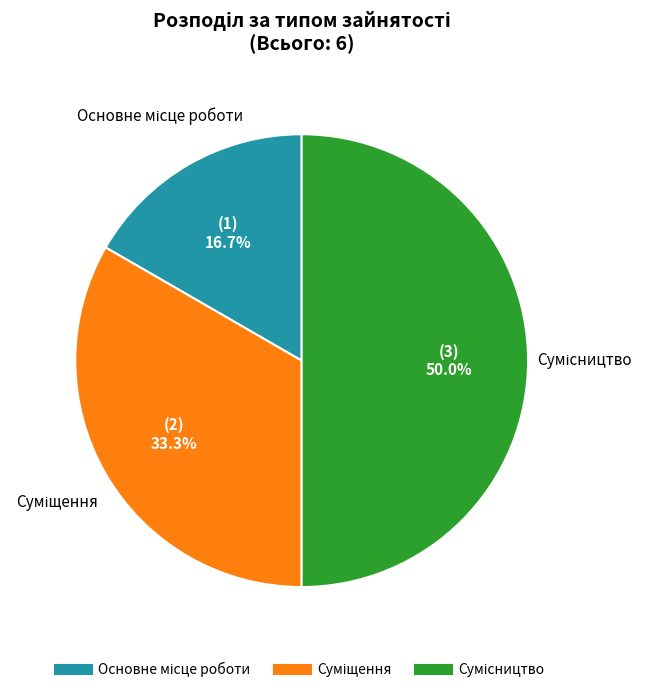

What percentage is the Суміщення slice, to the nearest percent?

33%